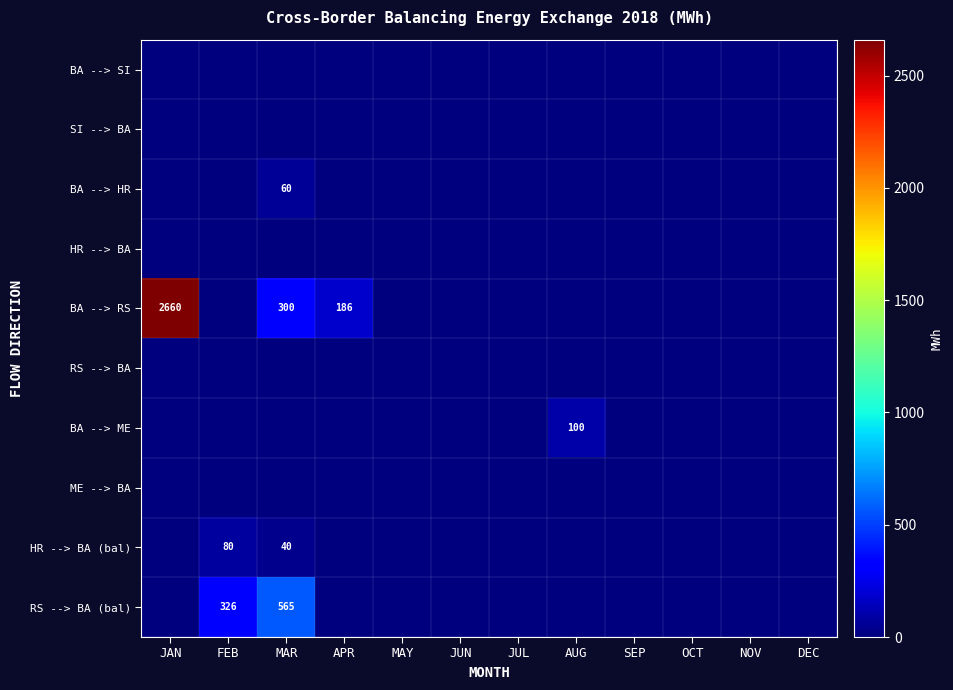

How many distinct data groups are displayed?

10